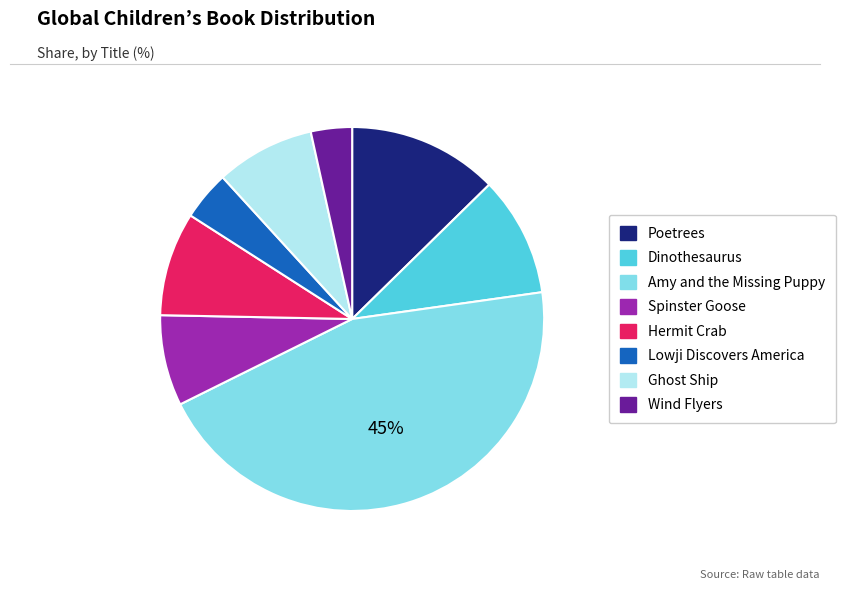

Is the sum of Spinster Goose and Wind Flyers greater than half?

No